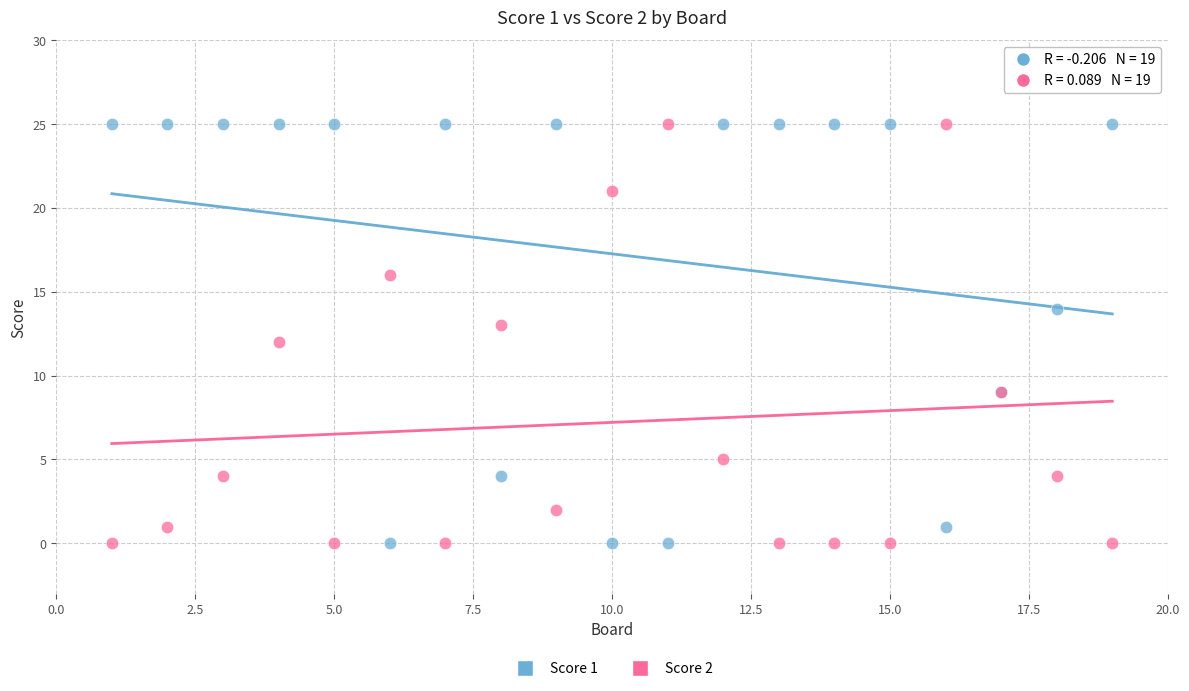

What is the X range (max minus min) for the scatter plot?

18